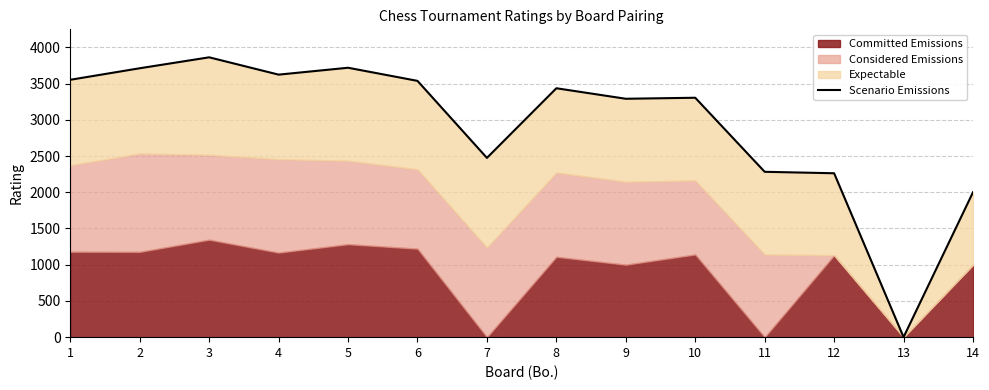

At which category does the chart reach its minimum across all series?

13